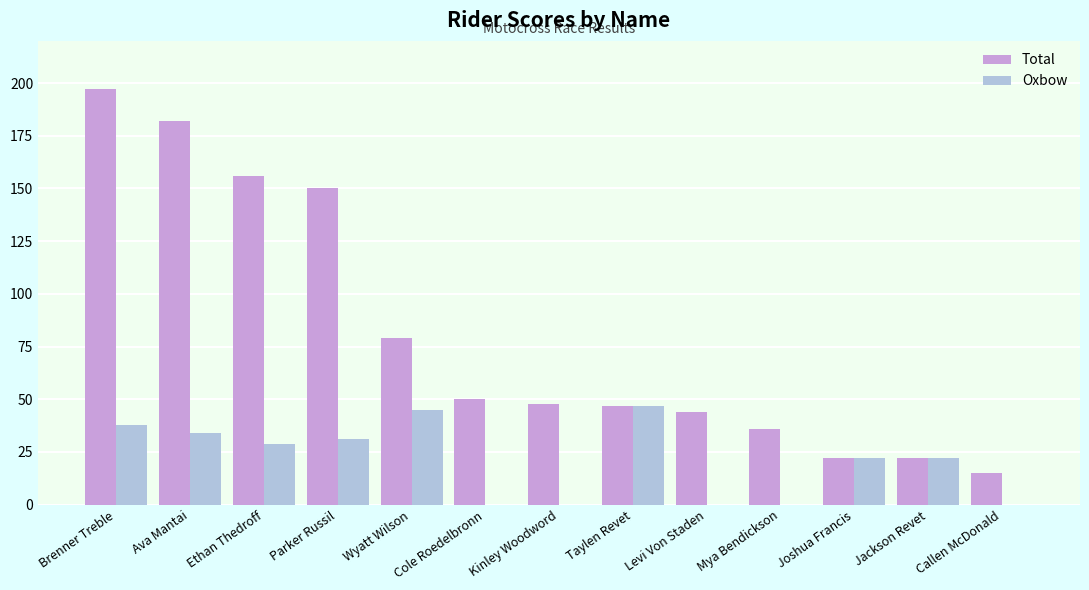

How many series are shown in this chart?

2